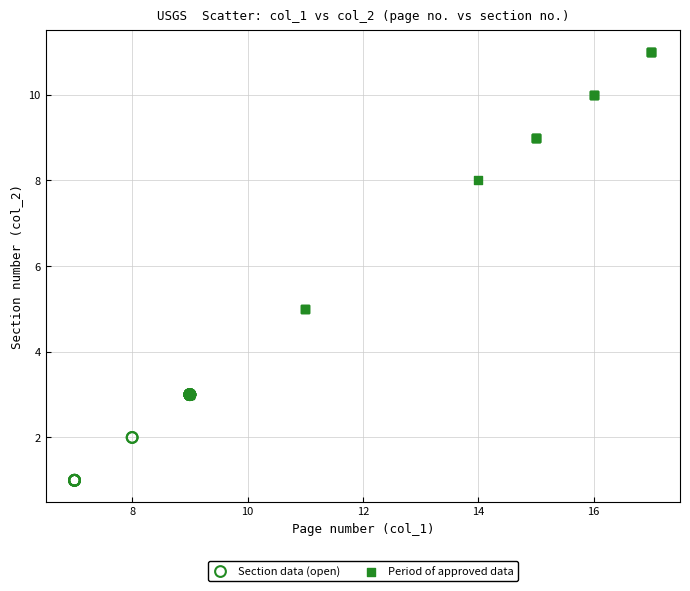

Which series has the widest spread of Y values?

Period of approved data